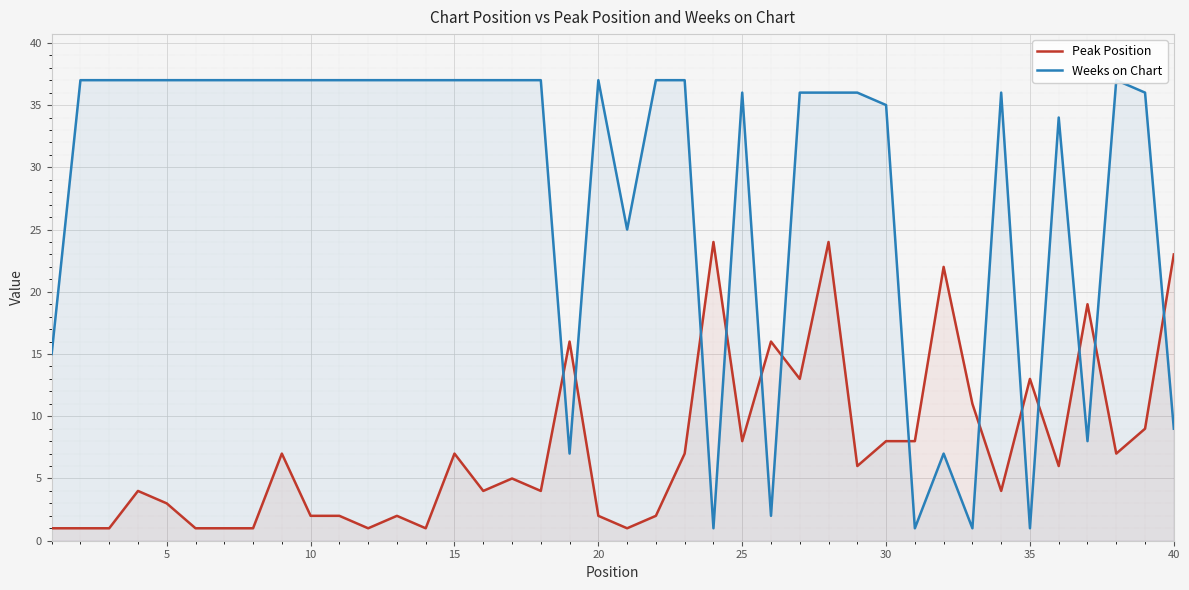

Which series has the largest total across all categories?

Weeks on Chart